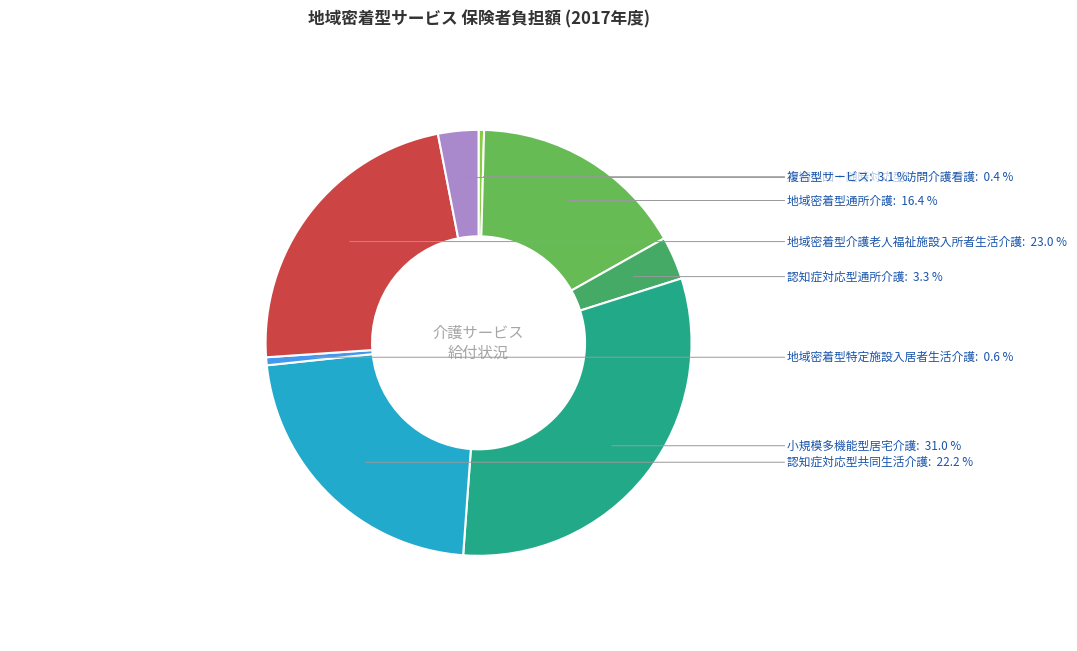

The 小規模多機能型居宅介護 slice represents 37% of the pie. True or false?

False